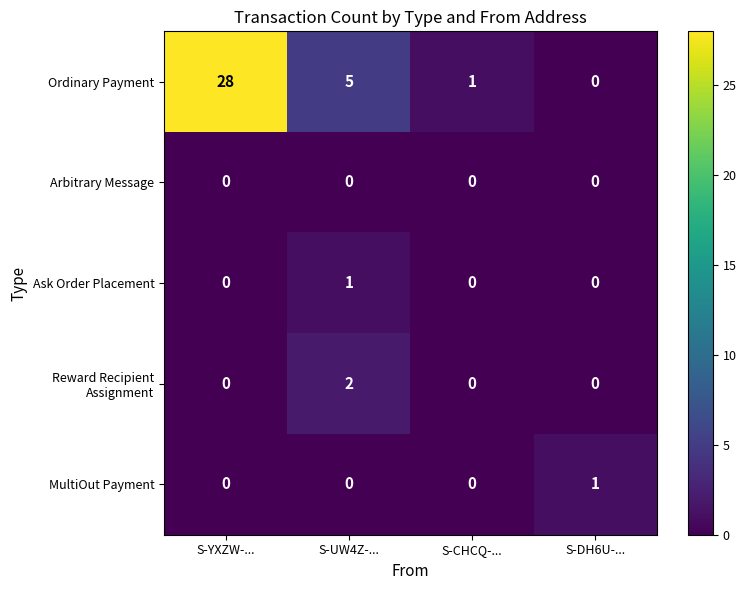

The value of Ordinary Payment at S-CHCQ-... is 1. True or false?

True